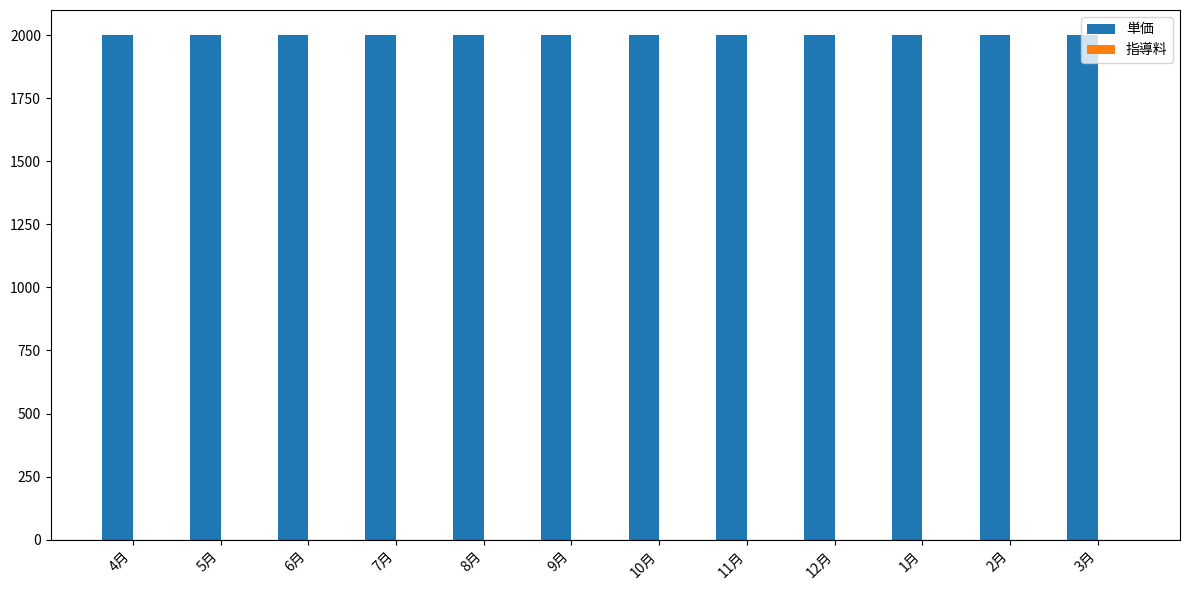

Are the bars grouped side by side (vs. stacked)?

Yes